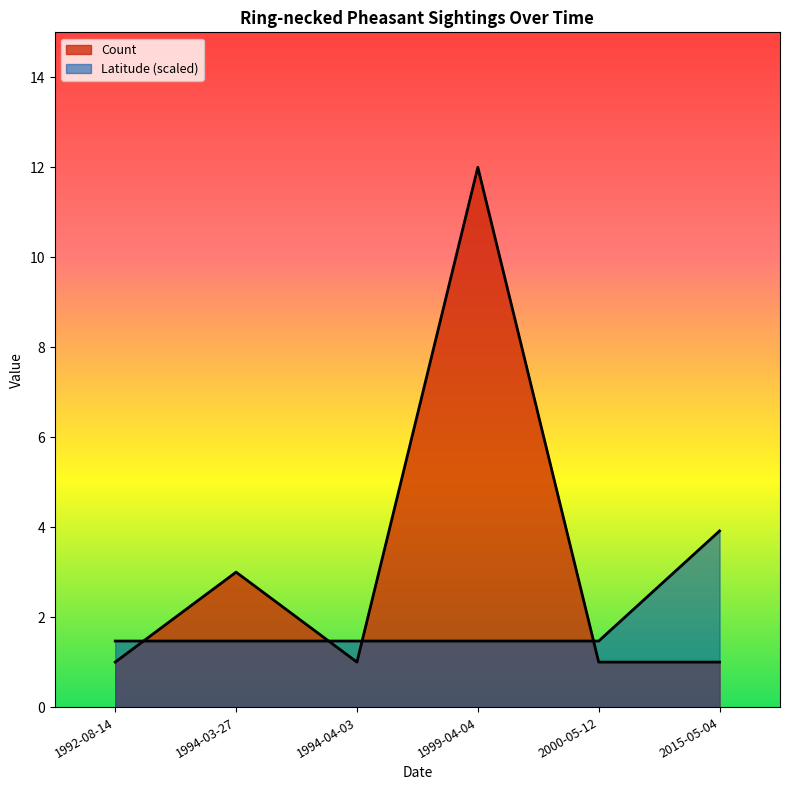

Which series has the largest total across all categories?

Count